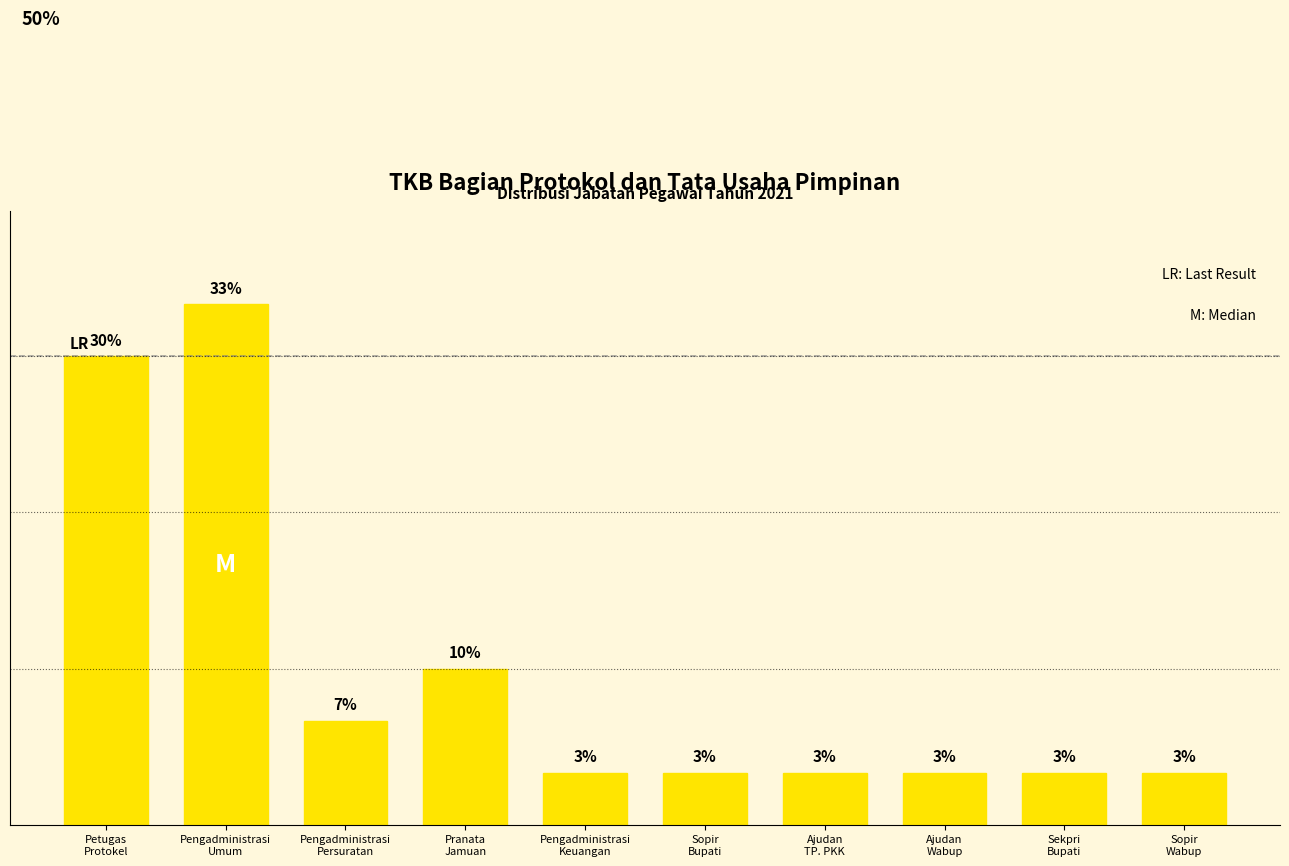

What is the sum of the values at Sekpri
Bupati and Sopir
Bupati?

6.7